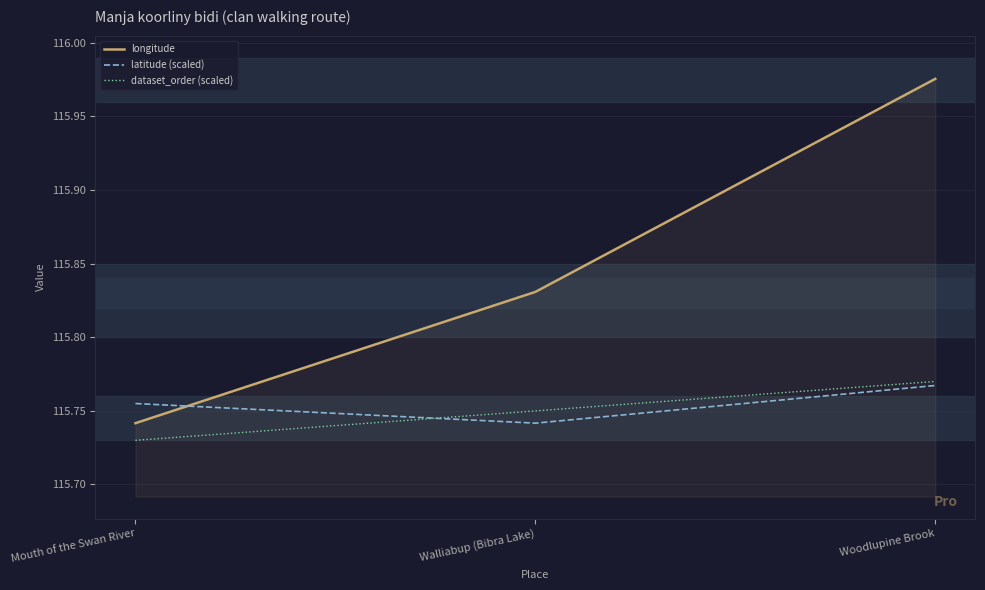

What position from the left is Walliabup (Bibra Lake)?

2